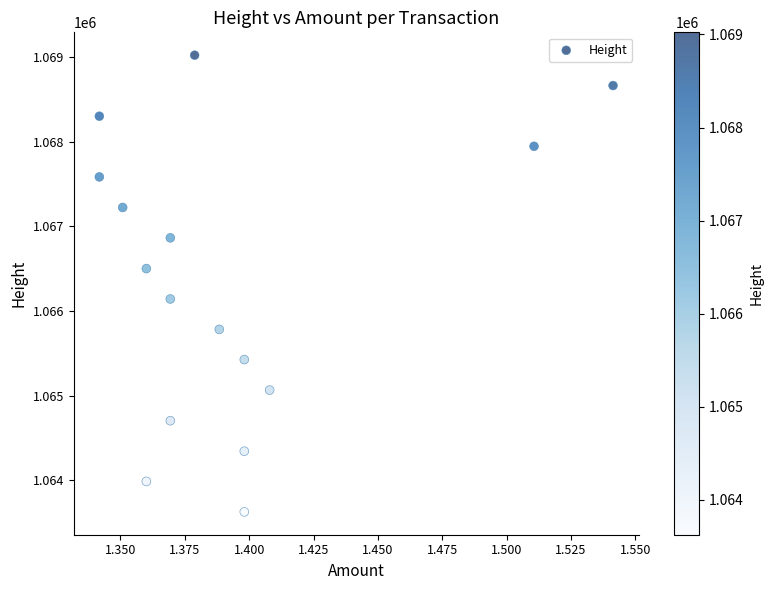

What is the range of Y values (max minus min)?

5395